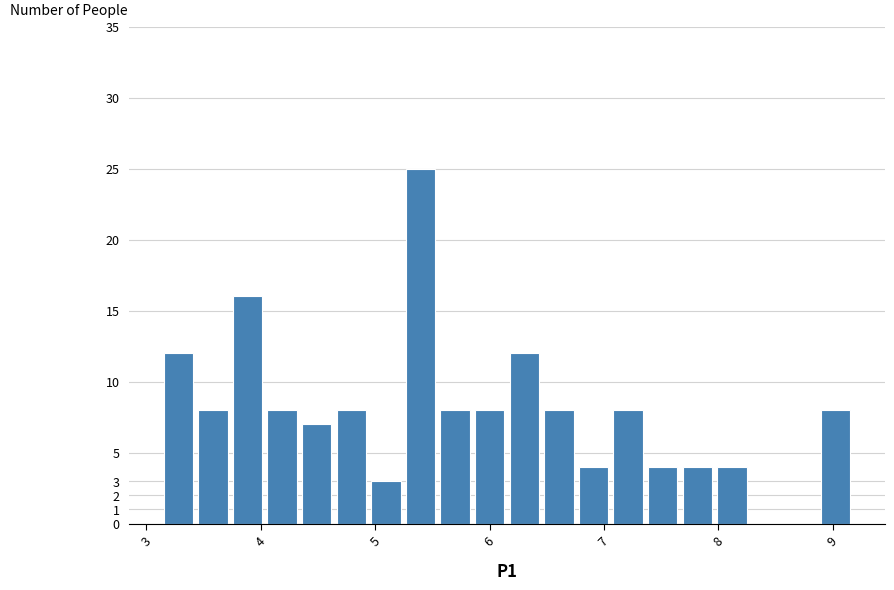

Around what value on the x-axis is the tallest bar? Give the approximate position of its centre, as read against the axis.

5.4